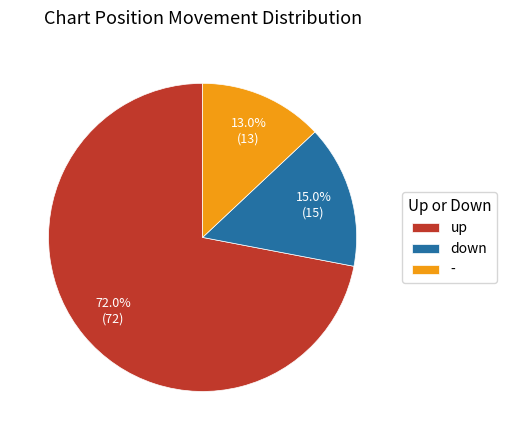

Rank the categories by value from lowest to highest.

-, down, up